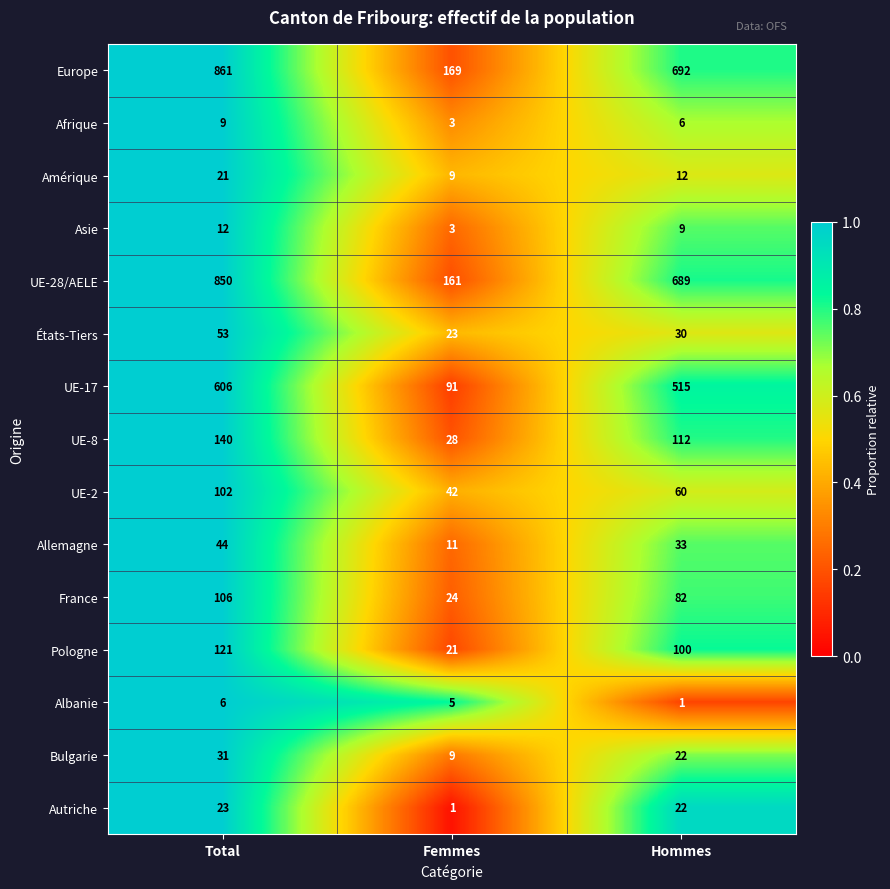

What is the average value of the États-Tiers series?

35